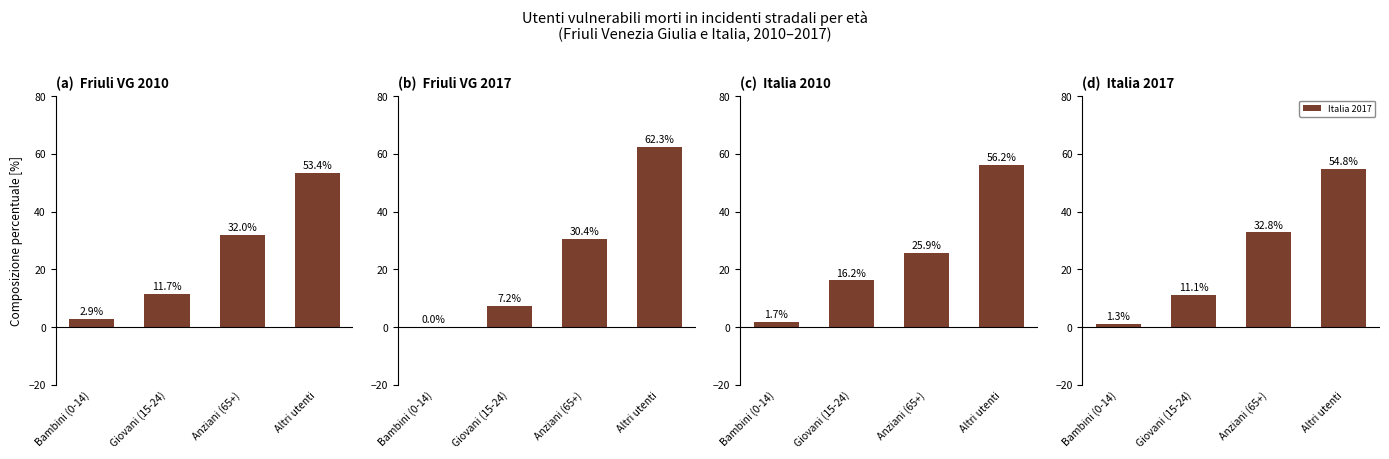

The value of Italia 2010 at Anziani (65+) is 25.9. True or false?

True